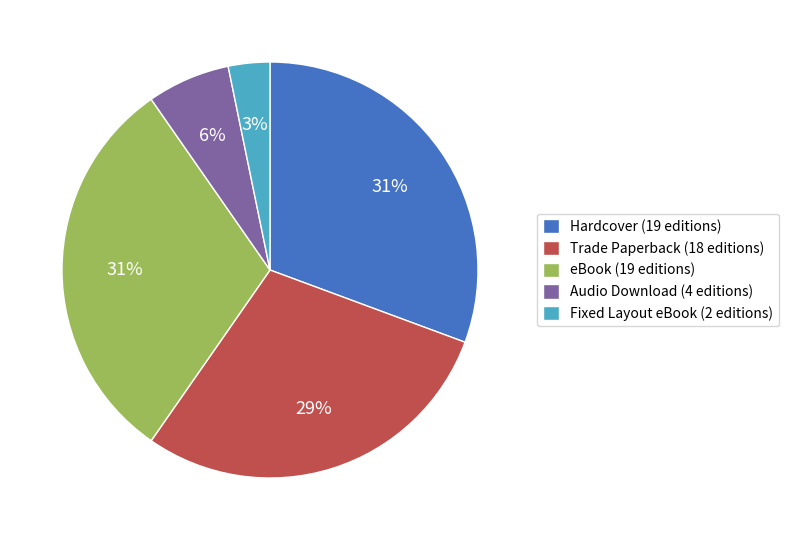

Does any single category account for the majority?

No